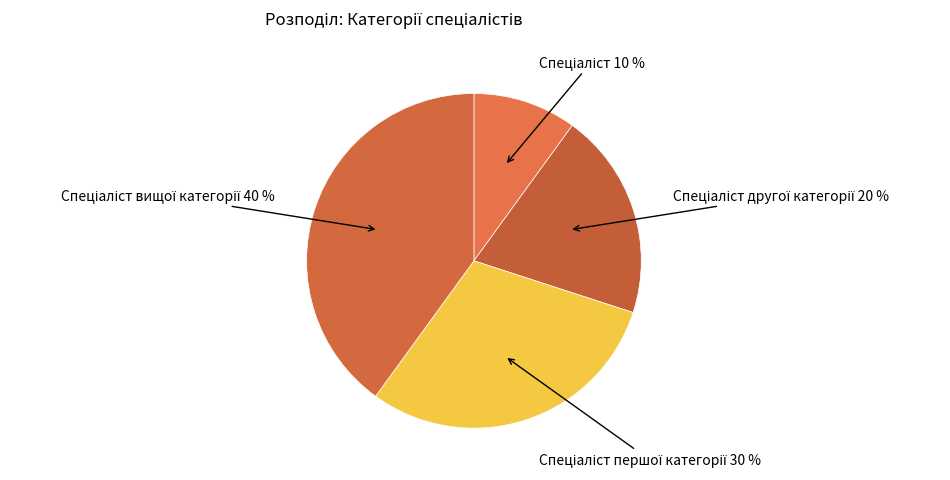

Is there any slice that represents more than half of the pie?

No